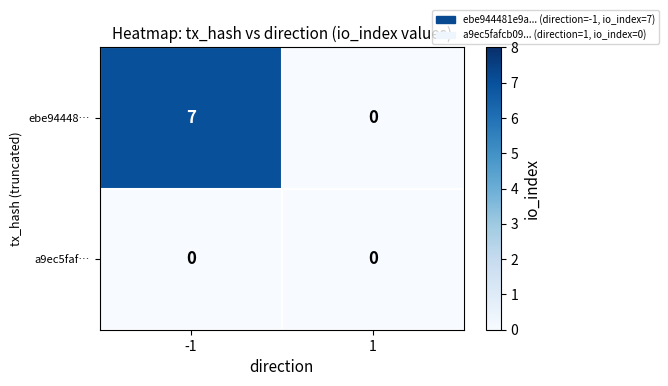

Read the ebe94448… value at -1.

7